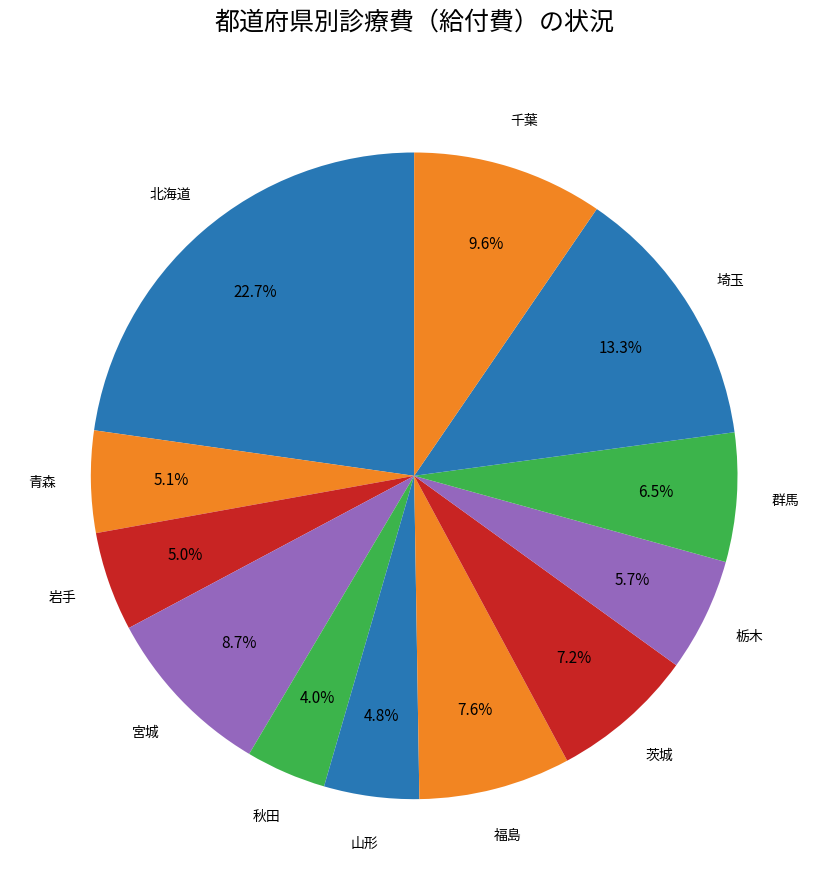

Count the number of slices in the pie.

12